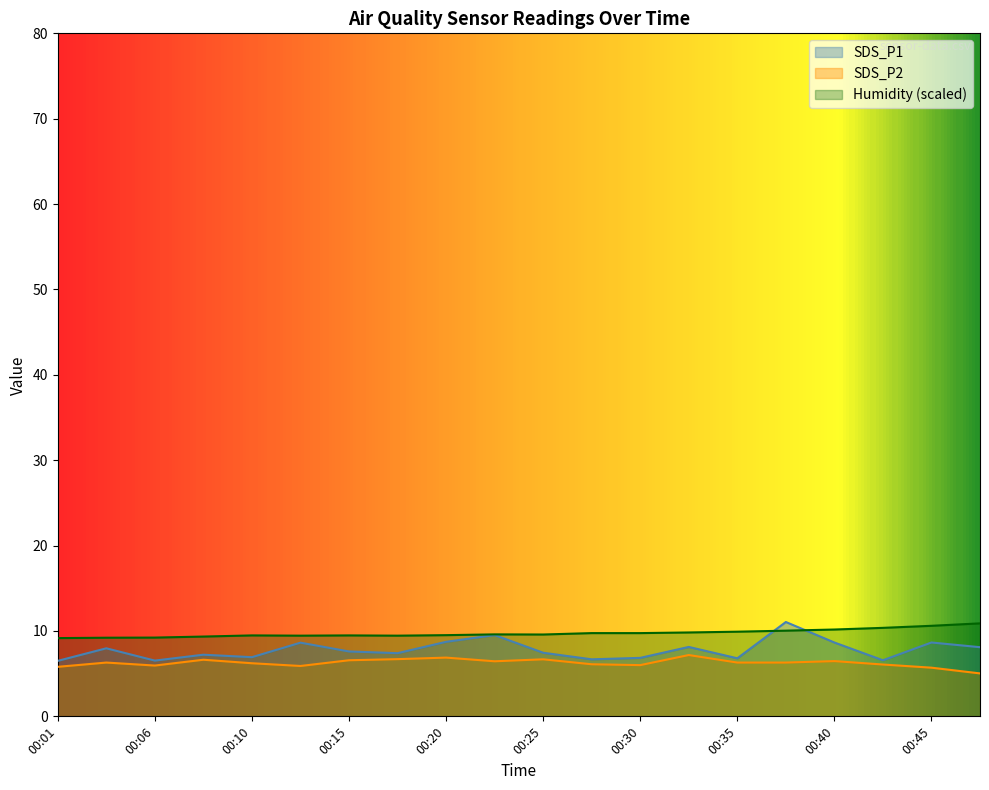

Reading left to right, list all the values displayed in this chart.

SDS_P1: 00:01=6.5	00:03=8.0	00:06=6.5	00:08=7.2	00:10=6.9	00:13=8.6	00:15=7.6	00:18=7.4	00:20=8.7	00:23=9.5	00:25=7.5	00:28=6.7	00:30=6.8	00:33=8.1	00:35=6.8	00:37=11.1	00:40=8.7	00:42=6.6	00:45=8.7	00:47=8.1
SDS_P2: 00:01=5.8	00:03=6.3	00:06=6.0	00:08=6.6	00:10=6.2	00:13=5.9	00:15=6.6	00:18=6.7	00:20=6.9	00:23=6.5	00:25=6.7	00:28=6.1	00:30=6.0	00:33=7.2	00:35=6.3	00:37=6.3	00:40=6.5	00:42=6.1	00:45=5.7	00:47=5.0
Humidity: 00:01=9.2	00:03=9.2	00:06=9.2	00:08=9.3	00:10=9.5	00:13=9.4	00:15=9.5	00:18=9.4	00:20=9.5	00:23=9.6	00:25=9.6	00:28=9.8	00:30=9.8	00:33=9.8	00:35=9.9	00:37=10.0	00:40=10.2	00:42=10.4	00:45=10.6	00:47=10.9